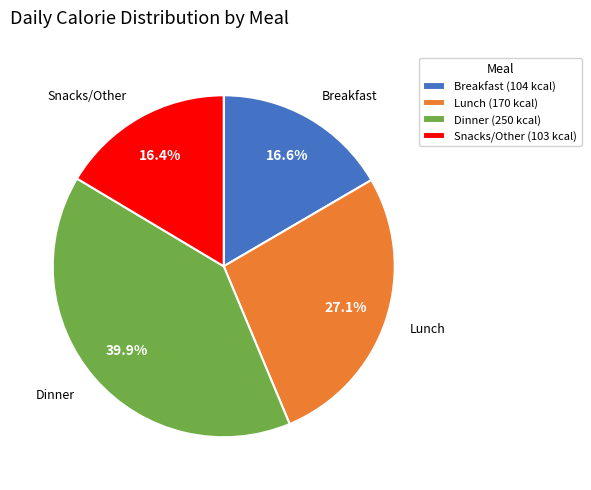

How many segments does this pie chart have?

4